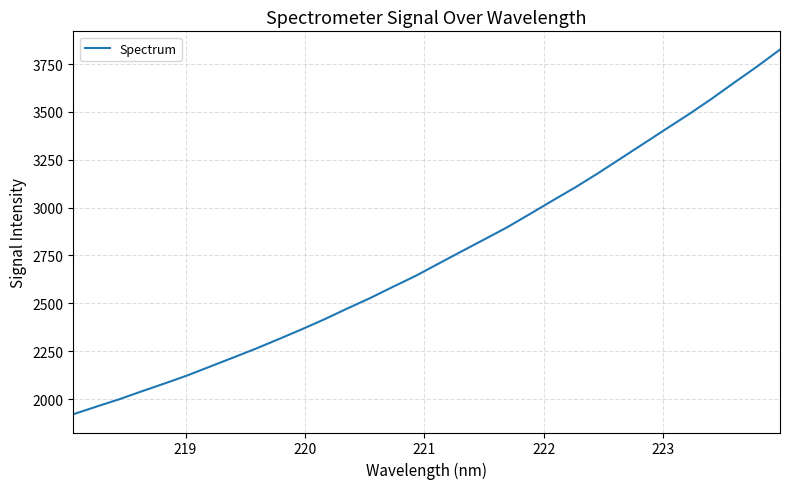

What is the smallest value displayed?

1920.6